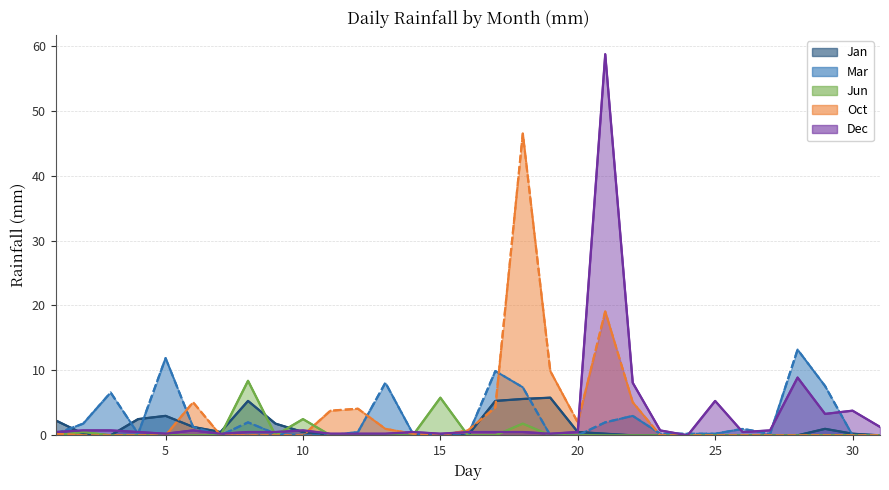

At which category is the sum across all series the highest?

21